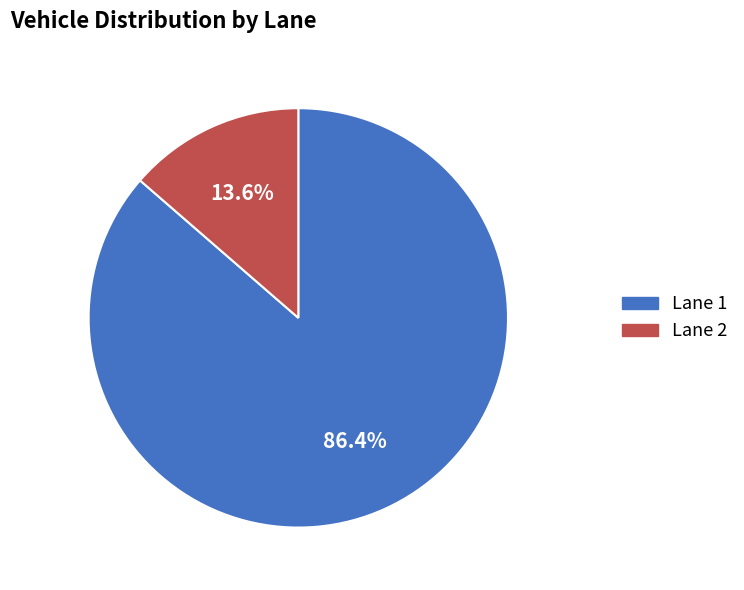

Rank the categories by value from lowest to highest.

Lane 2, Lane 1